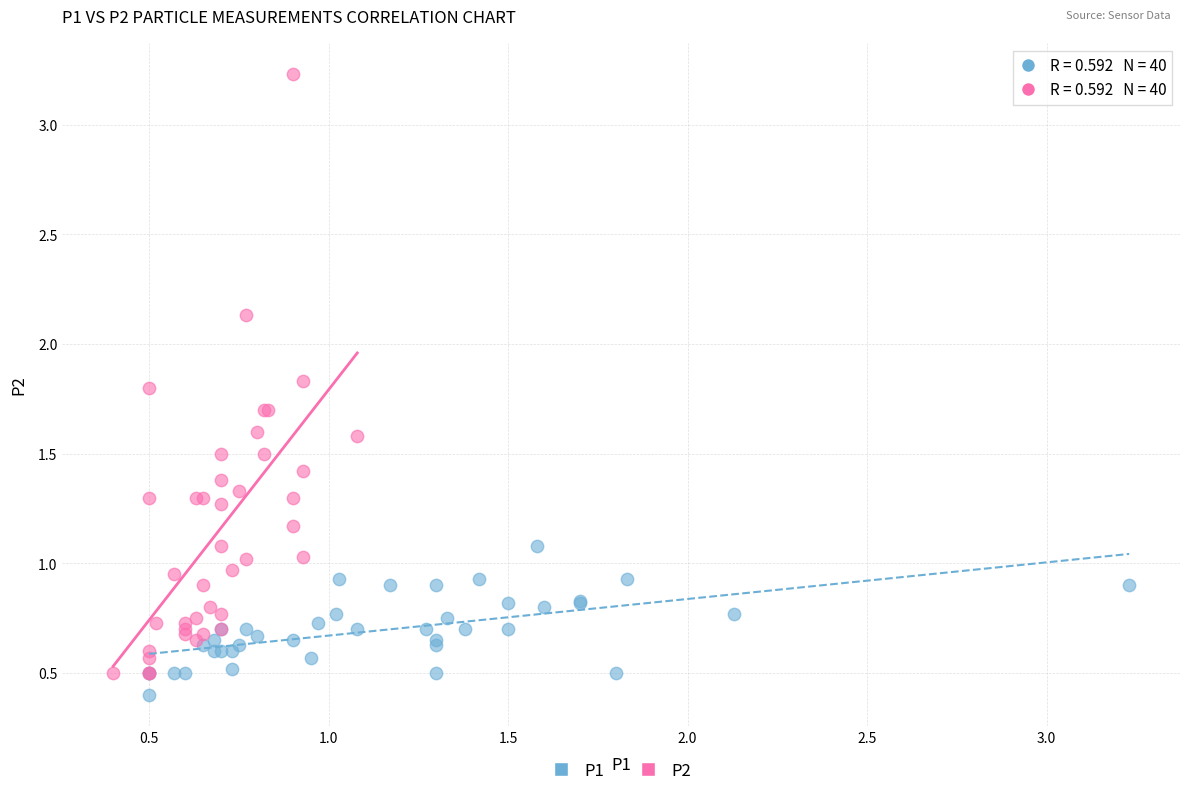

Which series reaches the maximum Y coordinate?

P2